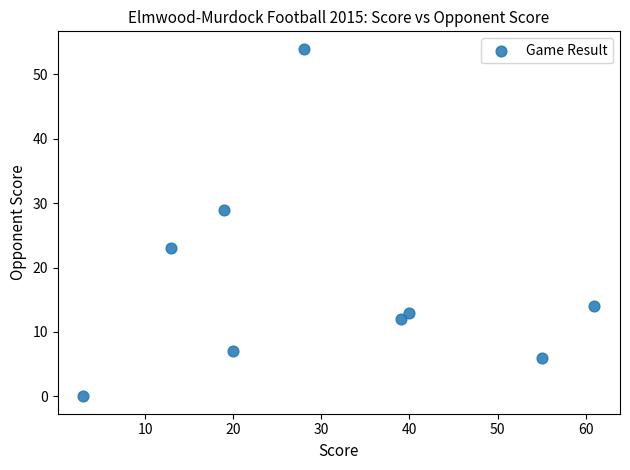

What is the range of X values (max minus min)?

58